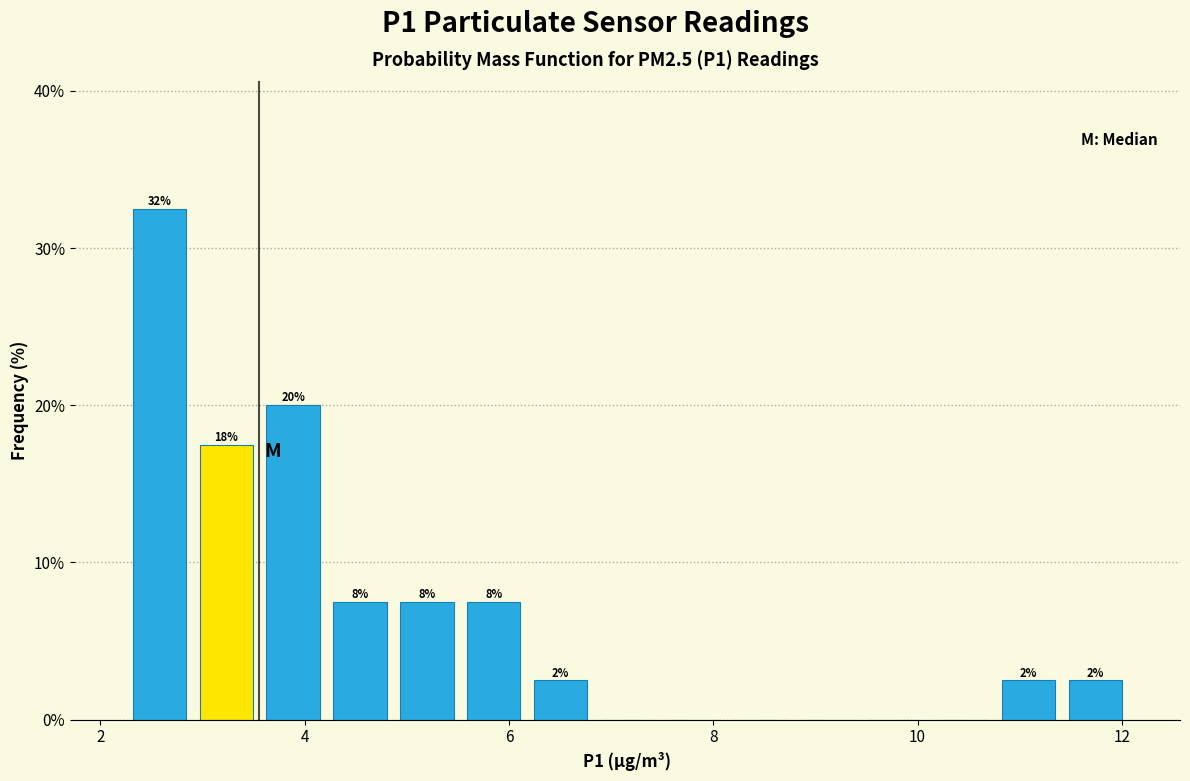

Read against the x-axis, roughly where is the centre of the tallest bar?

2.6